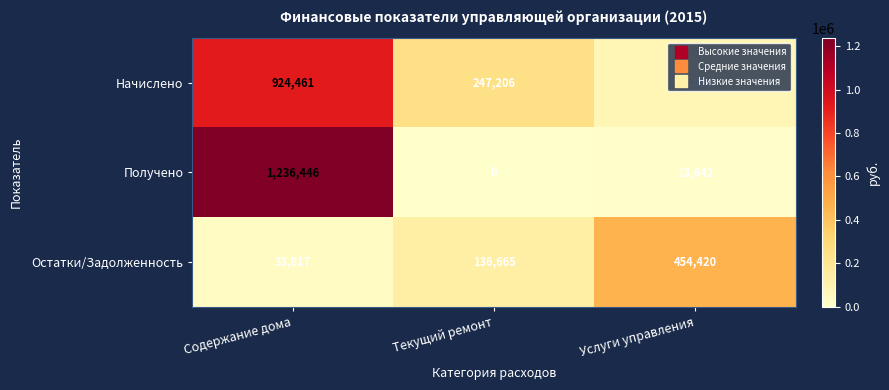

Rank the categories by Остатки/Задолженность value from lowest to highest.

Содержание дома, Текущий ремонт, Услуги управления